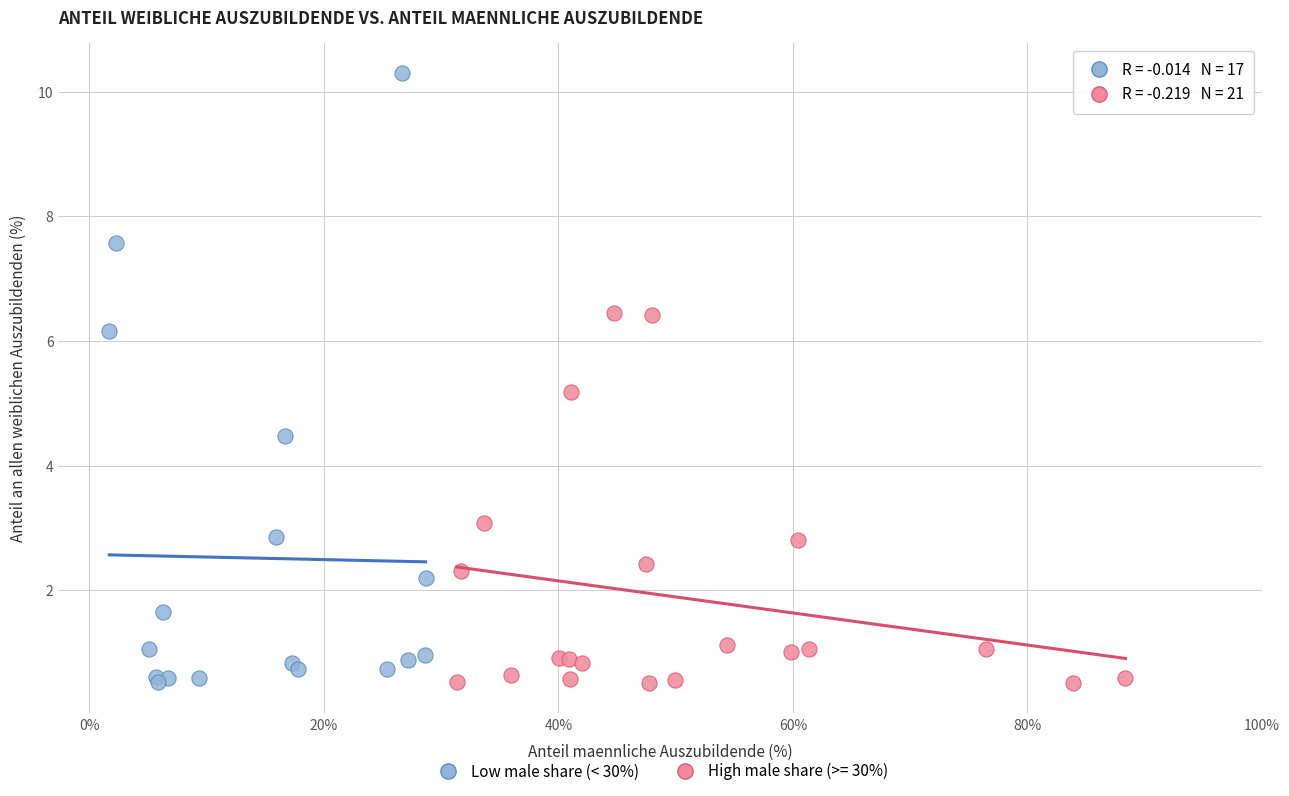

Which series has the widest spread of Y values?

Low male share (< 30%)